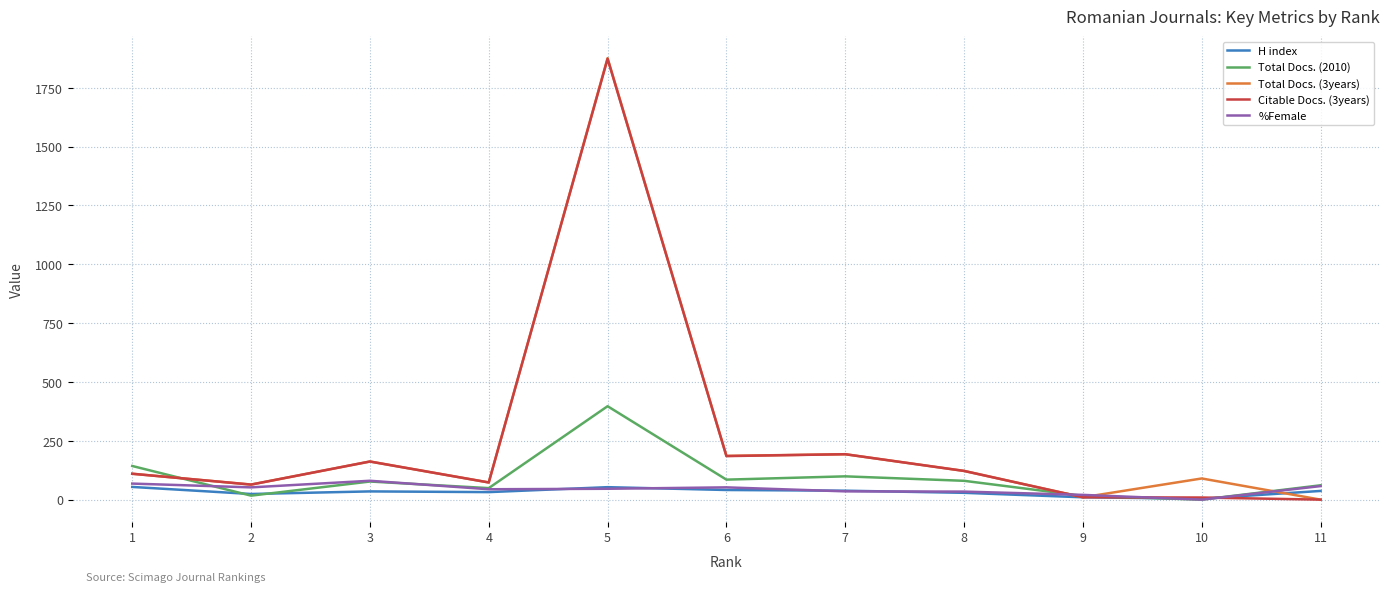

Where is Total Docs. (2010) nearest to the value 198?

1